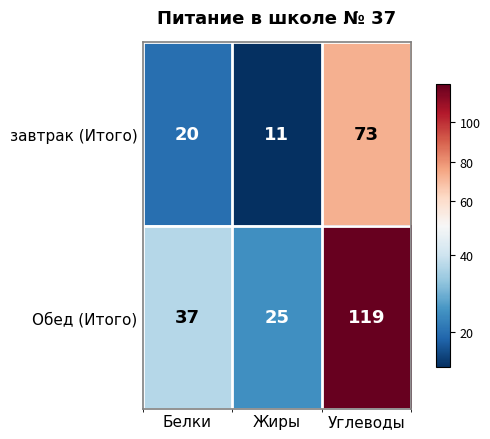

How many series are shown in this chart?

2